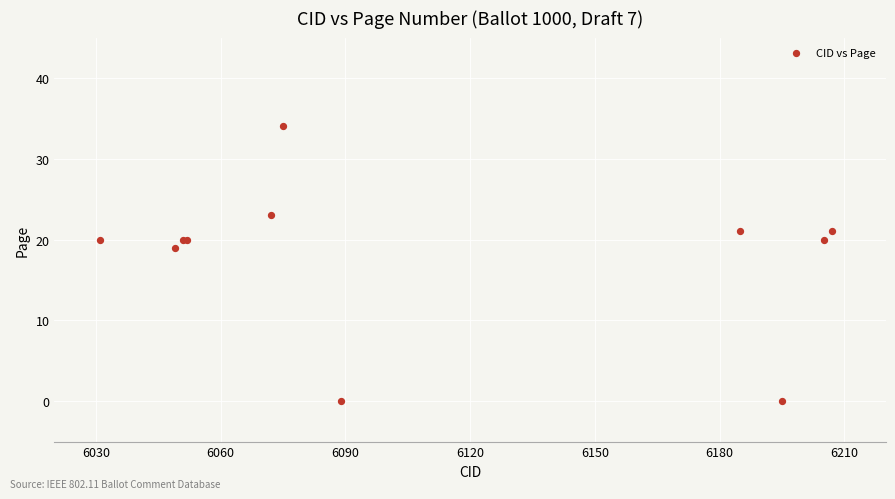

What Y value in the scatter plot is closest to 17?

19